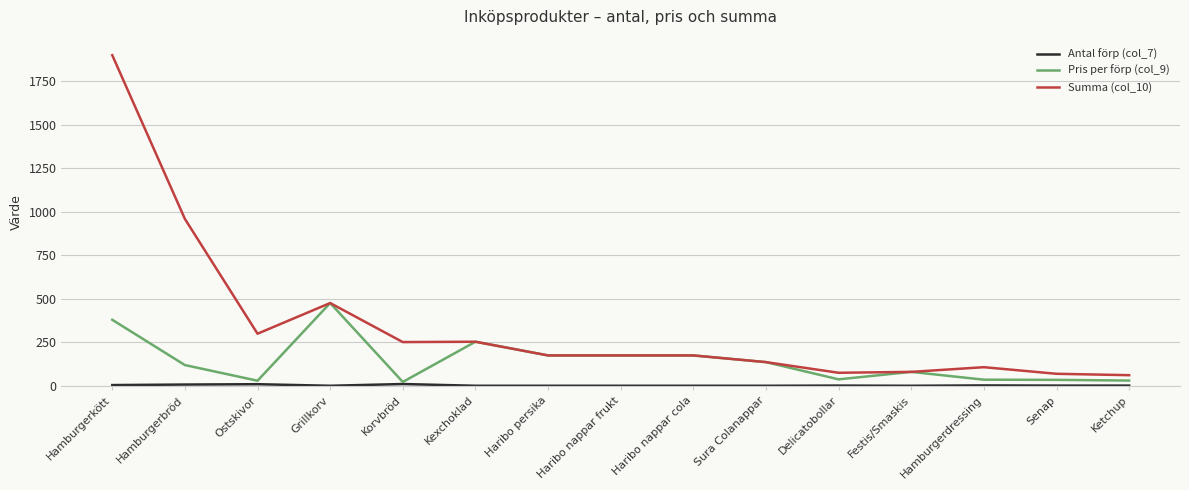

At which category is the sum across all series the highest?

Hamburgerkött